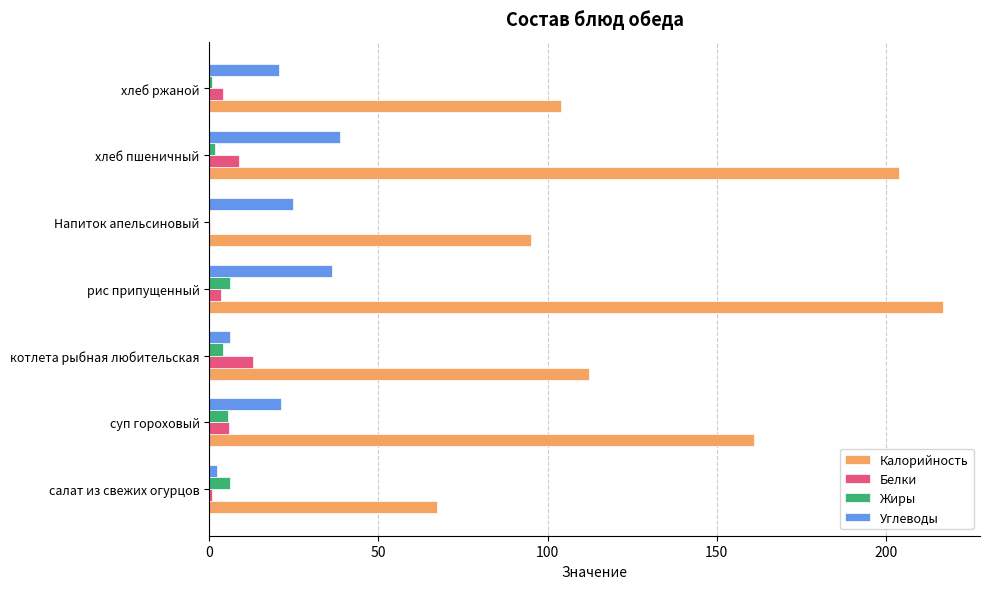

Between салат из свежих огурцов and суп гороховый, which series saw the biggest shift?

Калорийность